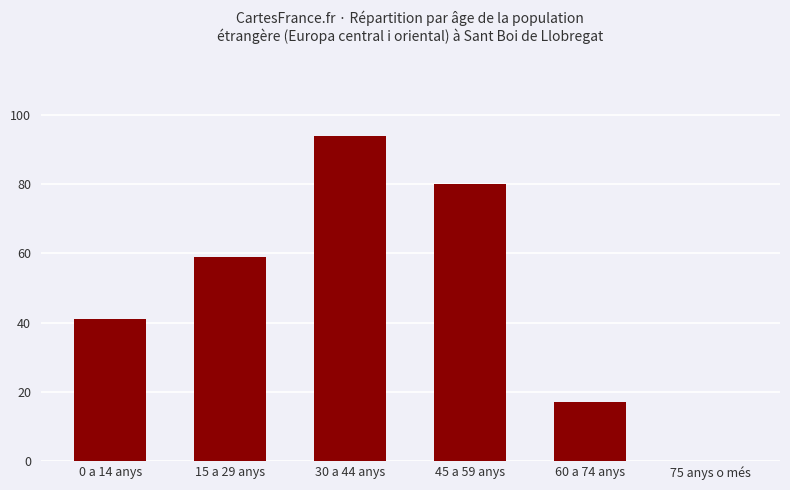

Between 30 a 44 anys and 45 a 59 anys, which is larger?

30 a 44 anys